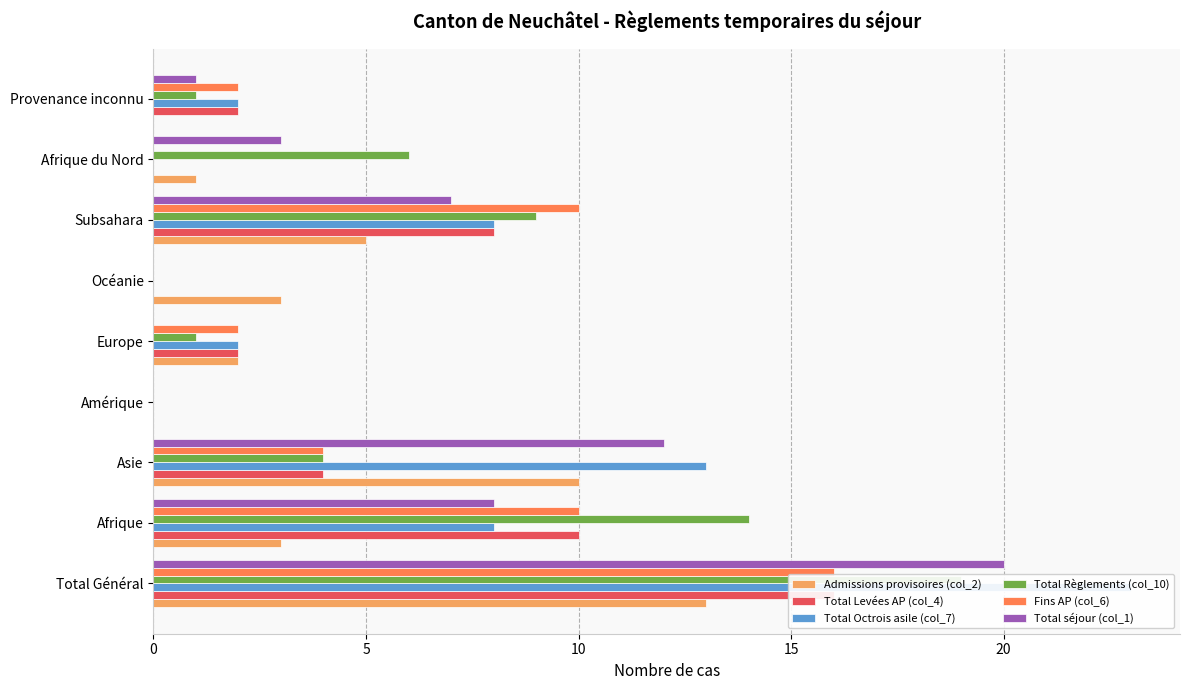

What is the highest value of the Total Règlements (col_10) series?

19